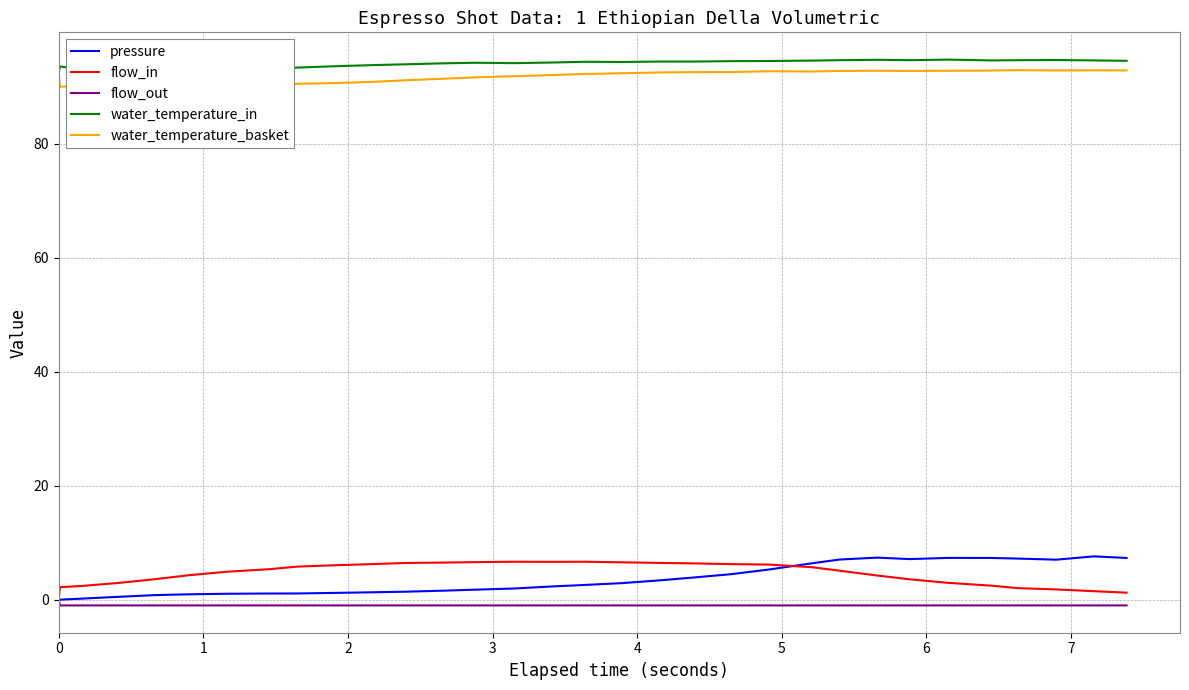

True or false: water_temperature_basket and pressure intersect in this chart.

False